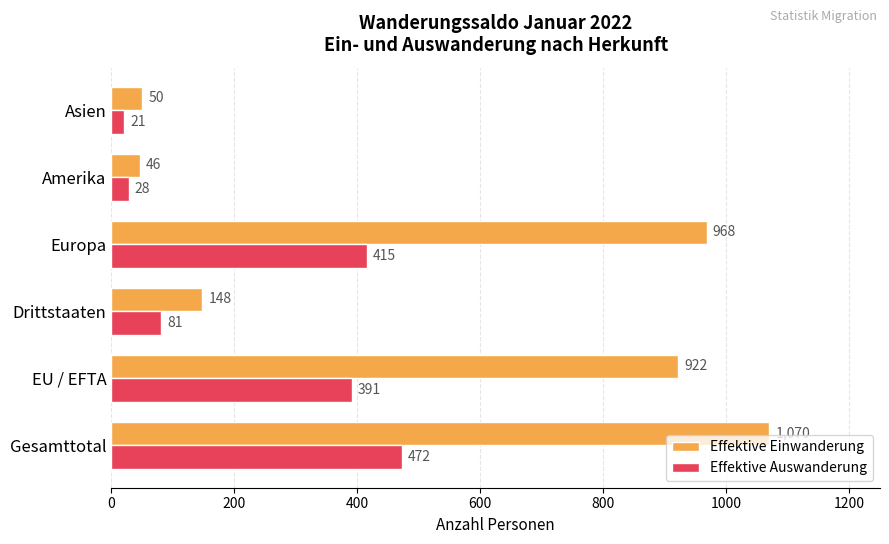

How many values in the Effektive Einwanderung series are below 922?

3